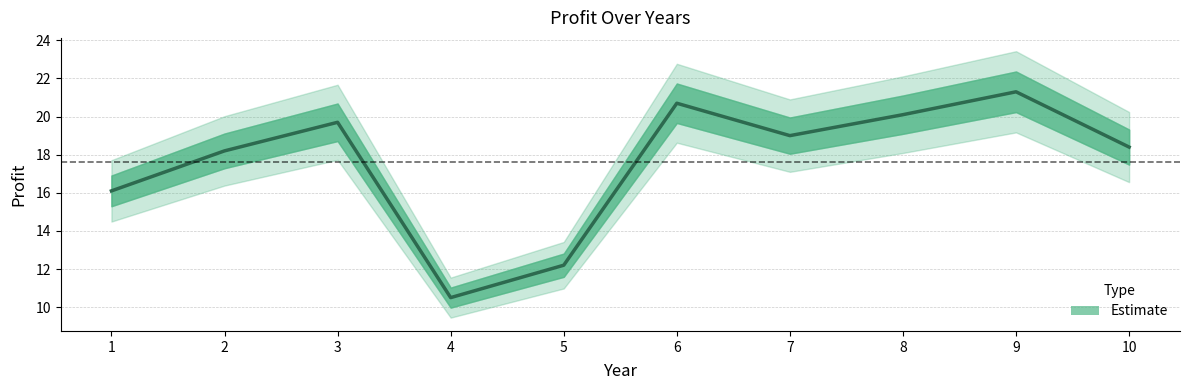

List the labels in order of value, smallest first.

4, 5, 1, 2, 10, 7, 3, 8, 6, 9